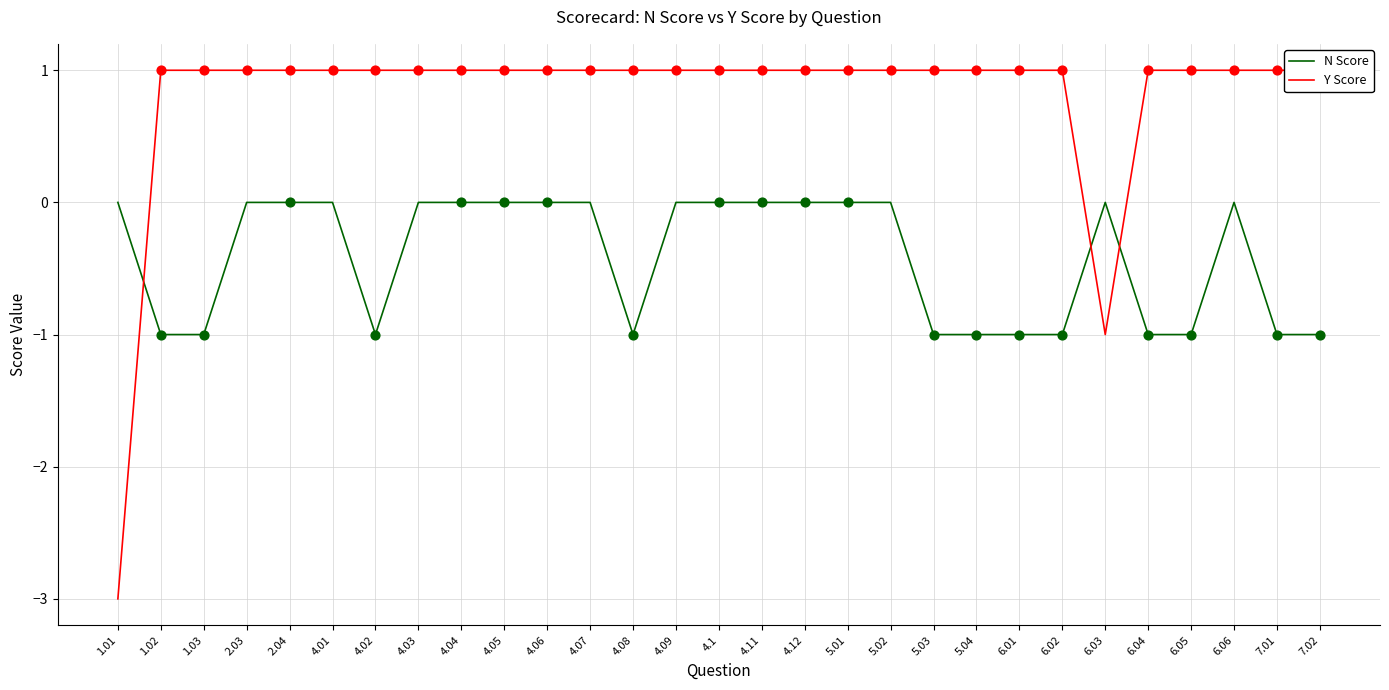

Which series reaches the maximum Y coordinate?

Y Score